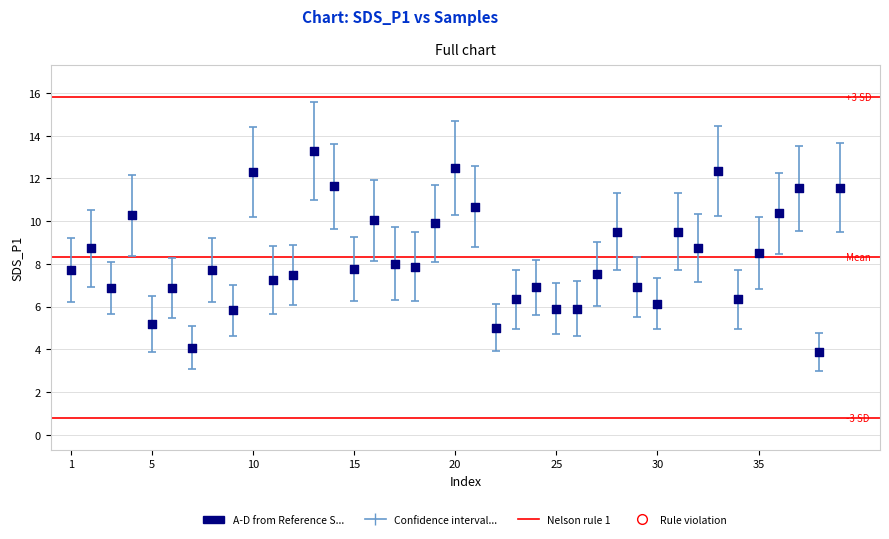

What is the range of Y values (max minus min)?

9.4